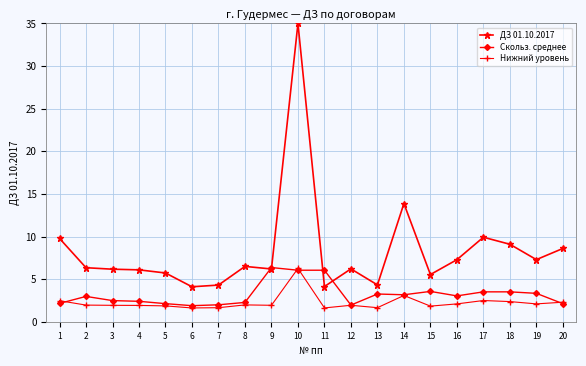

What are all the series names shown in the legend?

ДЗ 01.10.2017, Скольз. среднее, Нижний уровень